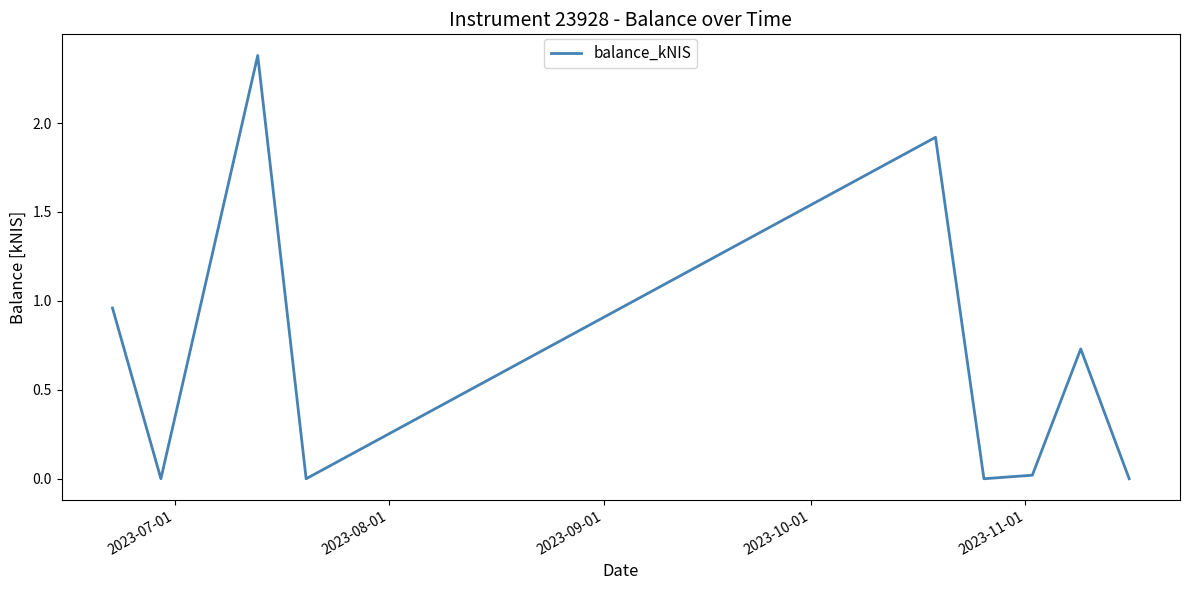

What is the difference between the maximum and minimum values?

2.4